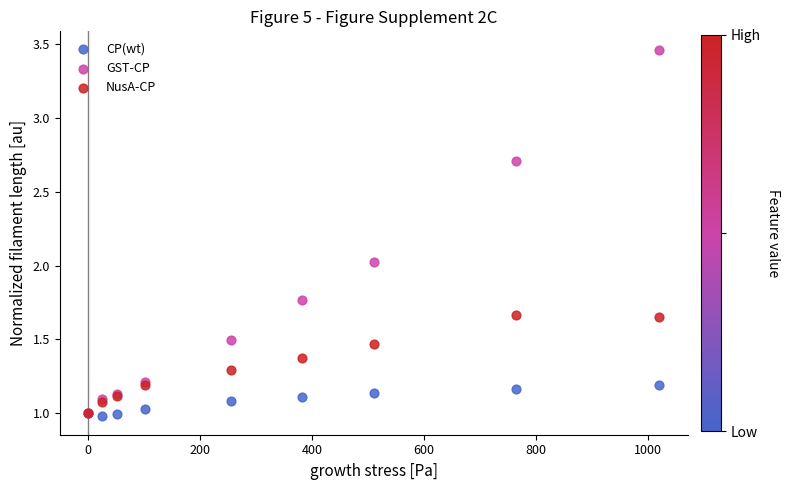

Which series contains the highest Y value?

GST-CP